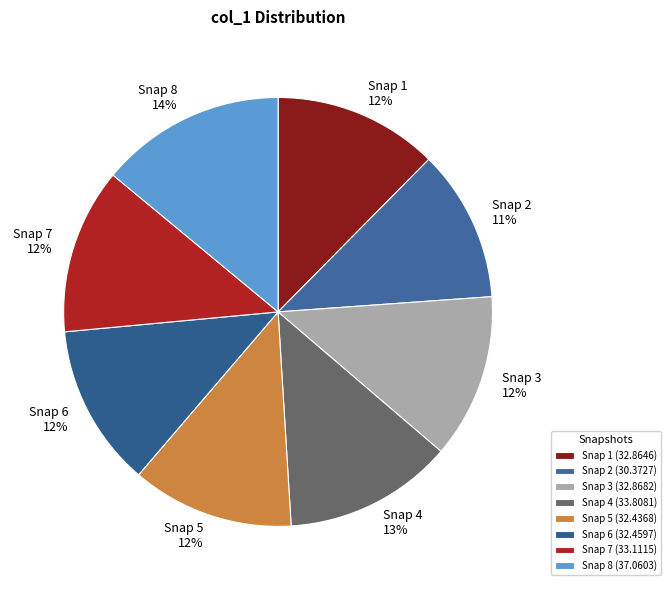

Is Snap 7 the majority of the pie?

No